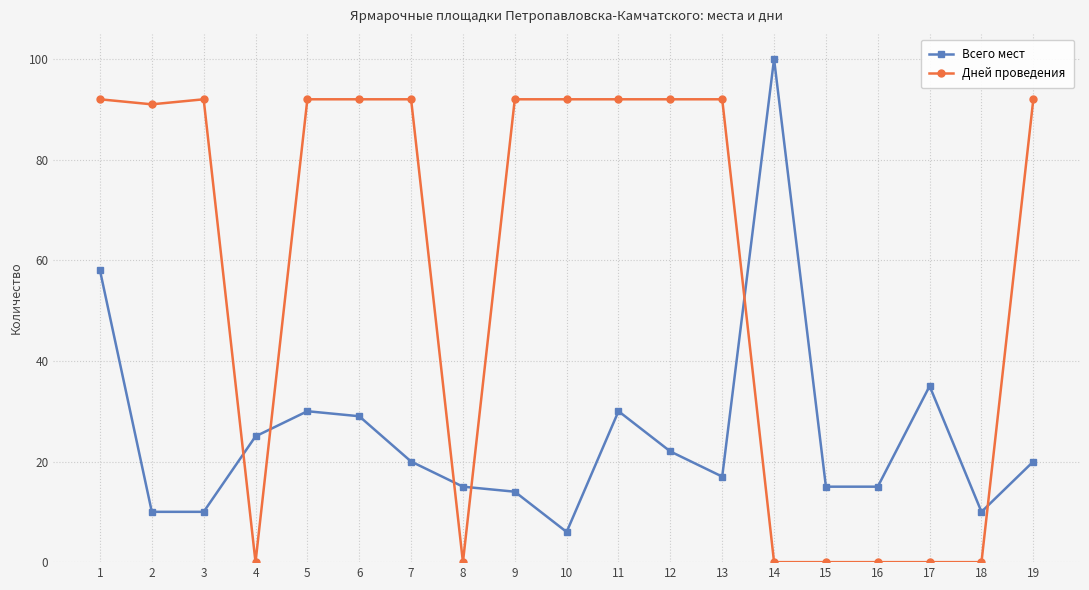

Reading left to right, what are all the values shown in this chart?

Всего мест: 1=58	2=10	3=10	4=25	5=30	6=29	7=20	8=15	9=14	10=6	11=30	12=22	13=17	14=100	15=15	16=15	17=35	18=10	19=20
Дней проведения: 1=92	2=91	3=92	4=0	5=92	6=92	7=92	8=0	9=92	10=92	11=92	12=92	13=92	14=0	15=0	16=0	17=0	18=0	19=92